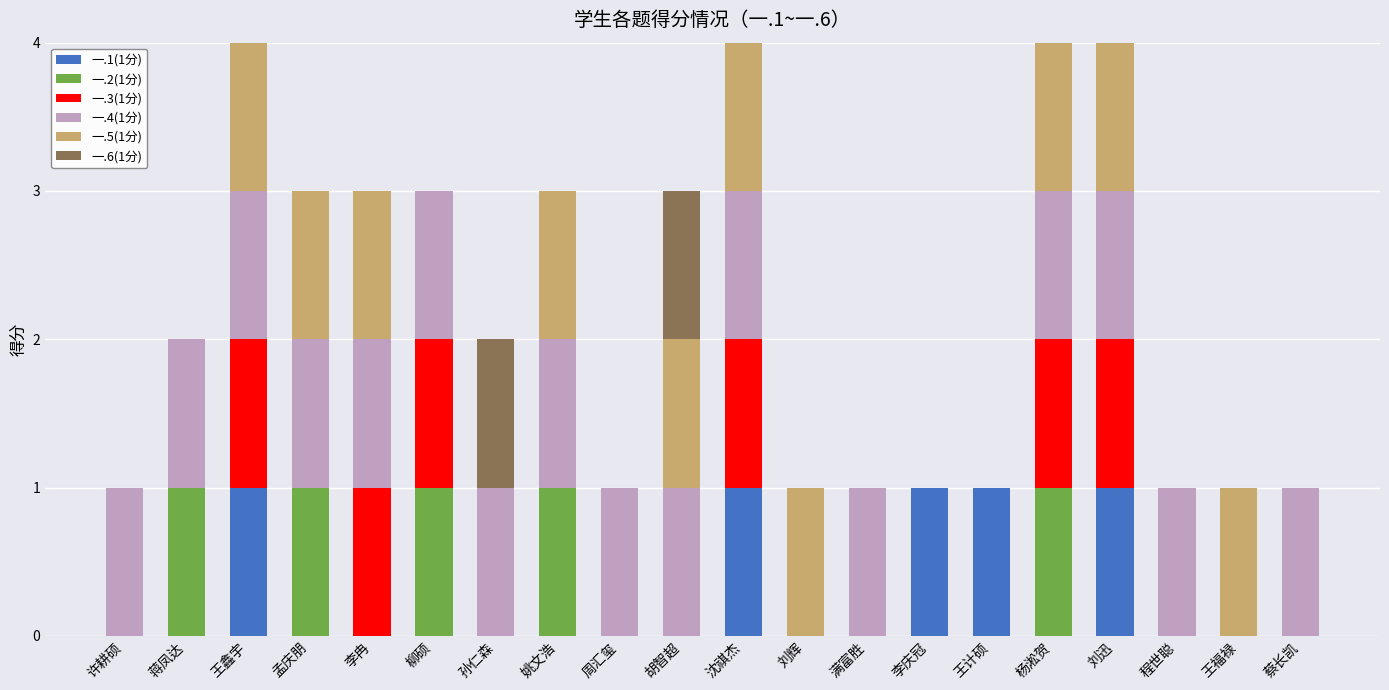

The value of 一.1(1分) at 周汇玺 is 0. True or false?

True